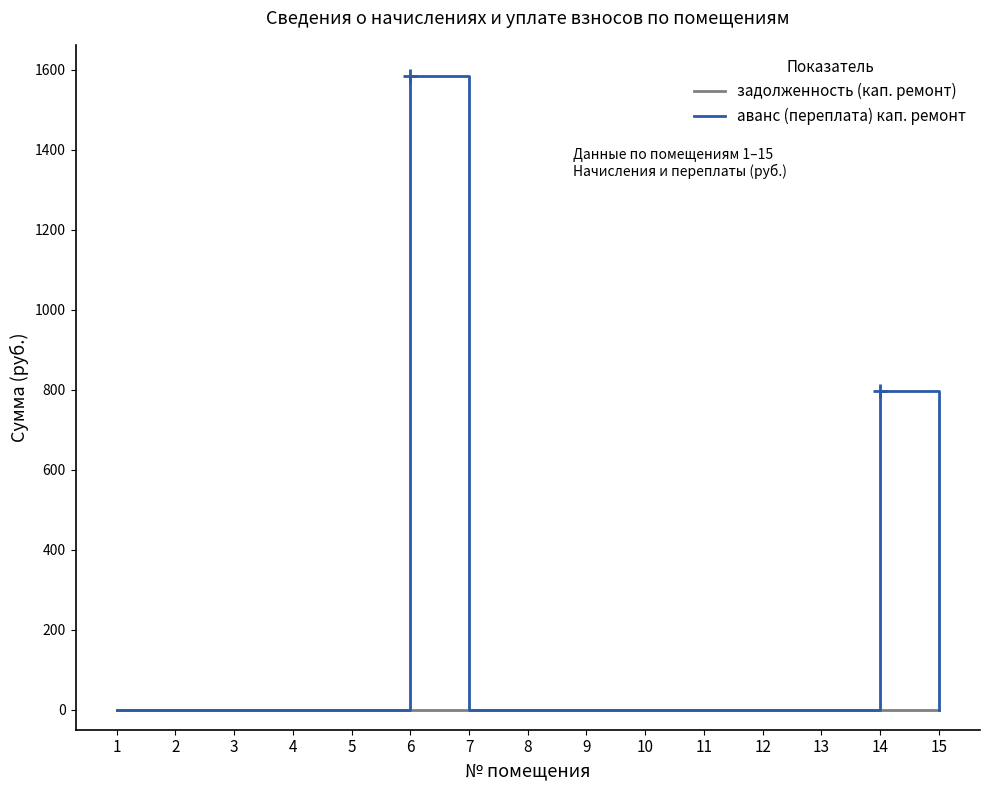

Rank the series by their maximum value, from lowest to highest.

задолженность (кап. ремонт), аванс (переплата) кап. ремонт